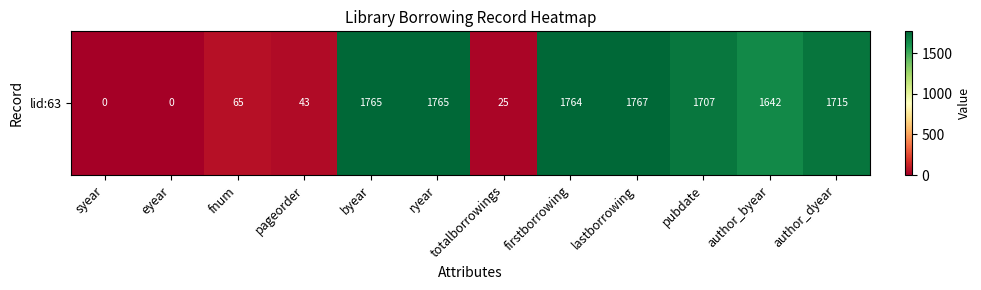

Reading left to right, extract all data points from this chart.

syear=0	eyear=0	fnum=65	pageorder=43	byear=1765	ryear=1765	totalborrowings=25	firstborrowing=1764	lastborrowing=1767	pubdate=1707	author_byear=1642	author_dyear=1715